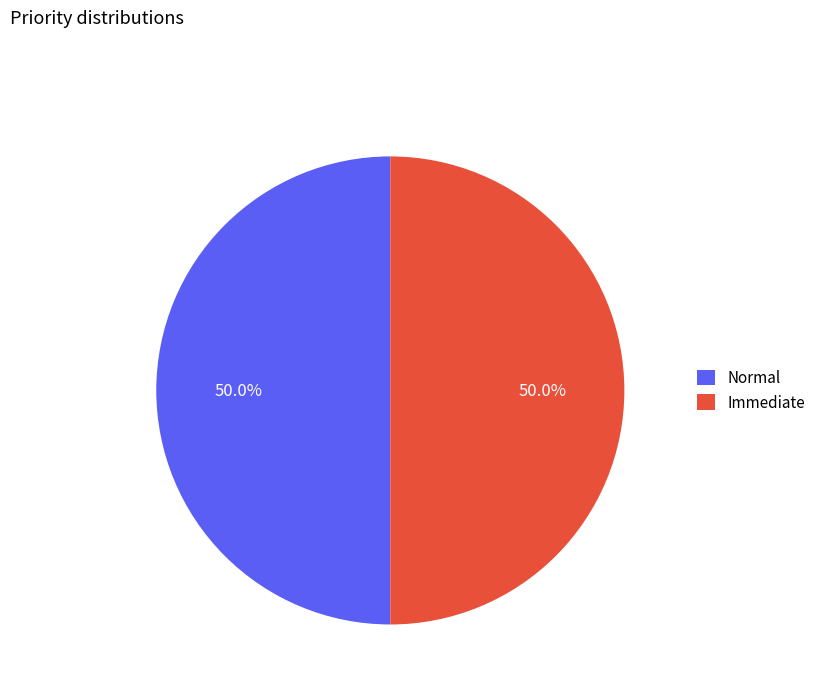

Approximately how many times larger is the value at Immediate compared to Normal?

1.0